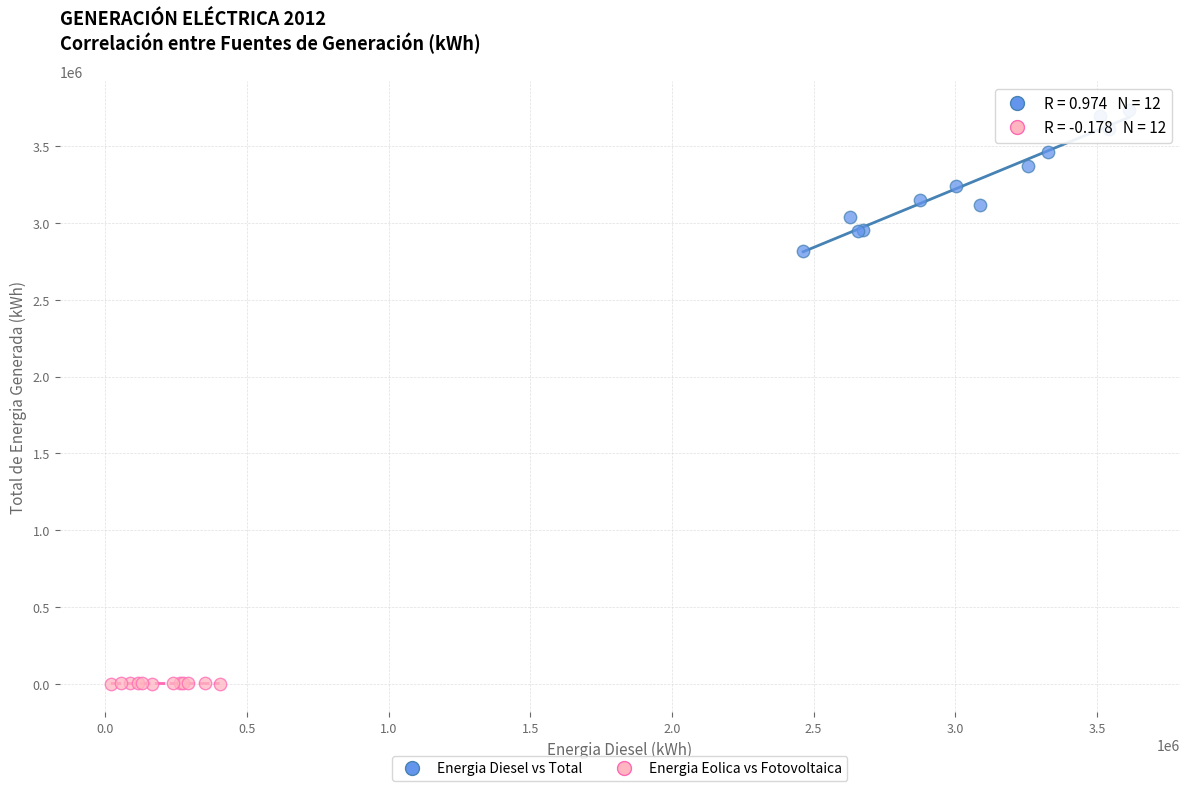

Which series reaches the minimum Y coordinate?

Energia Eolica vs Fotovoltaica